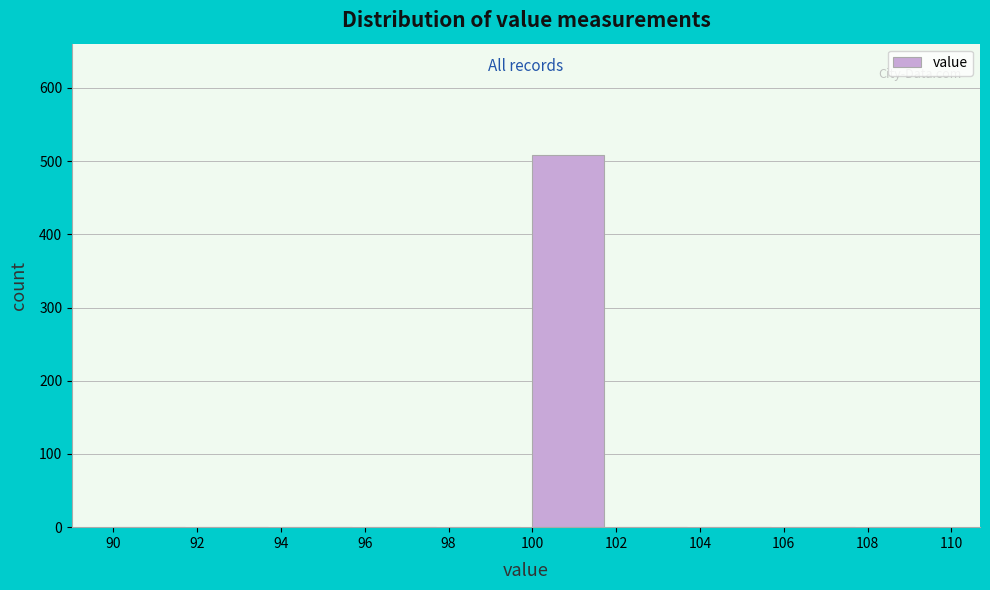

Reading left to right, list every bar in this chart as the range it spans on the x-axis followed by its height. The values are not printed on the chart, so give them approximately, as read against the axis.

90 to 92: 0
92 to 94: 0
94 to 96: 0
96 to 98: 0
98 to 100: 0
100 to 102: 510
102 to 104: 0
104 to 106: 0
106 to 108: 0
108 to 110: 0